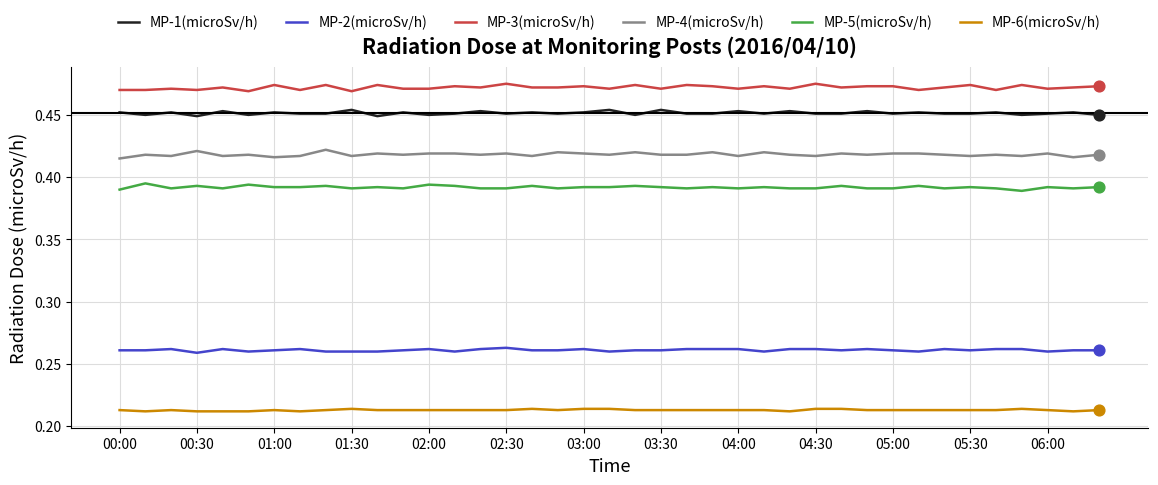

Which series has the largest total across all categories?

MP-3(microSv/h)